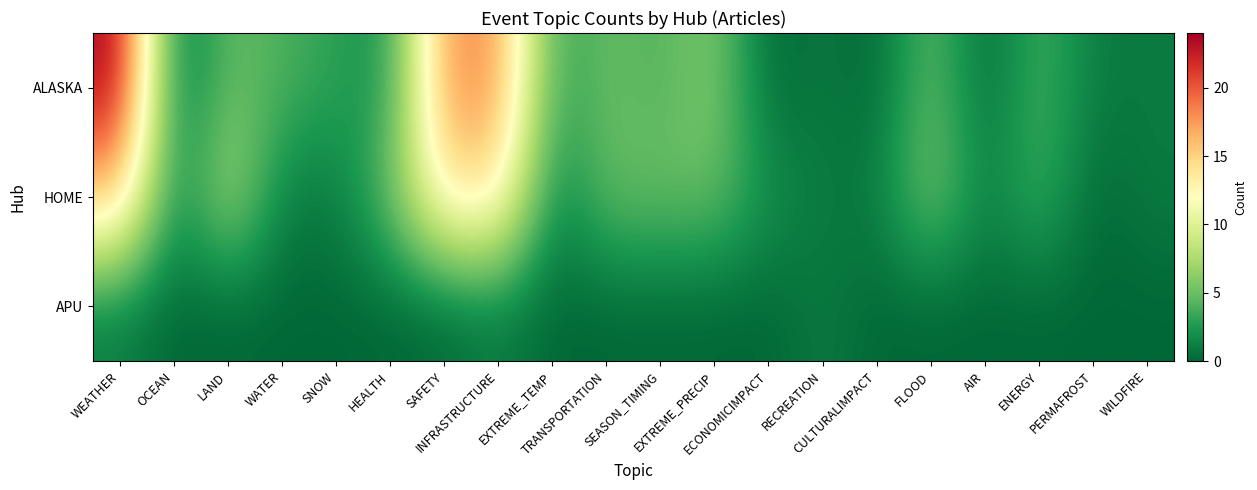

Which series has the largest range (max minus min)?

ALASKA